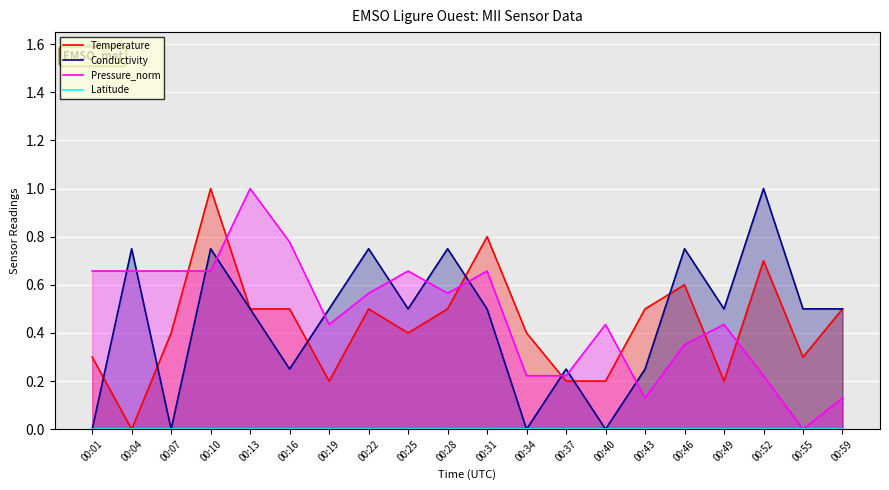

Read the Temperature value at 00:28.

0.5